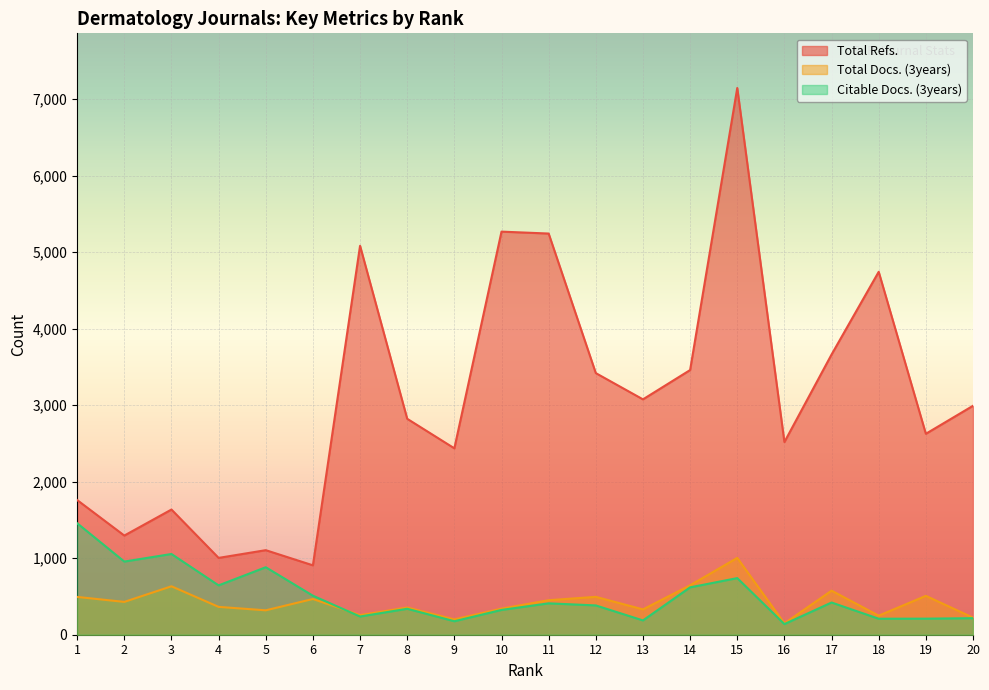

Between 11 and 7, which is larger?

11